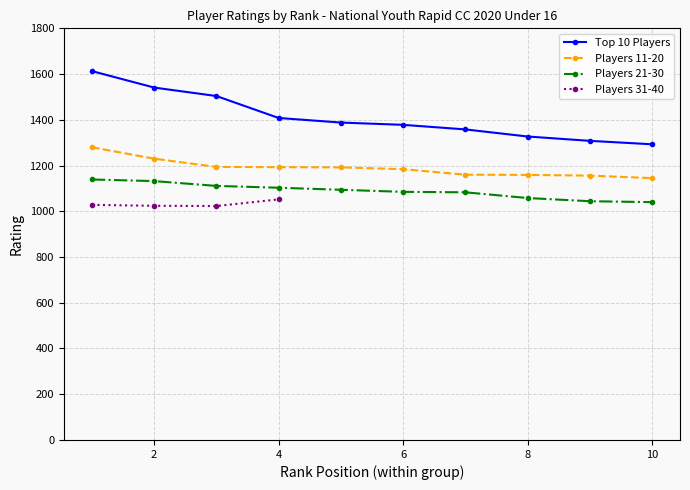

What is the greatest value displayed?

1613